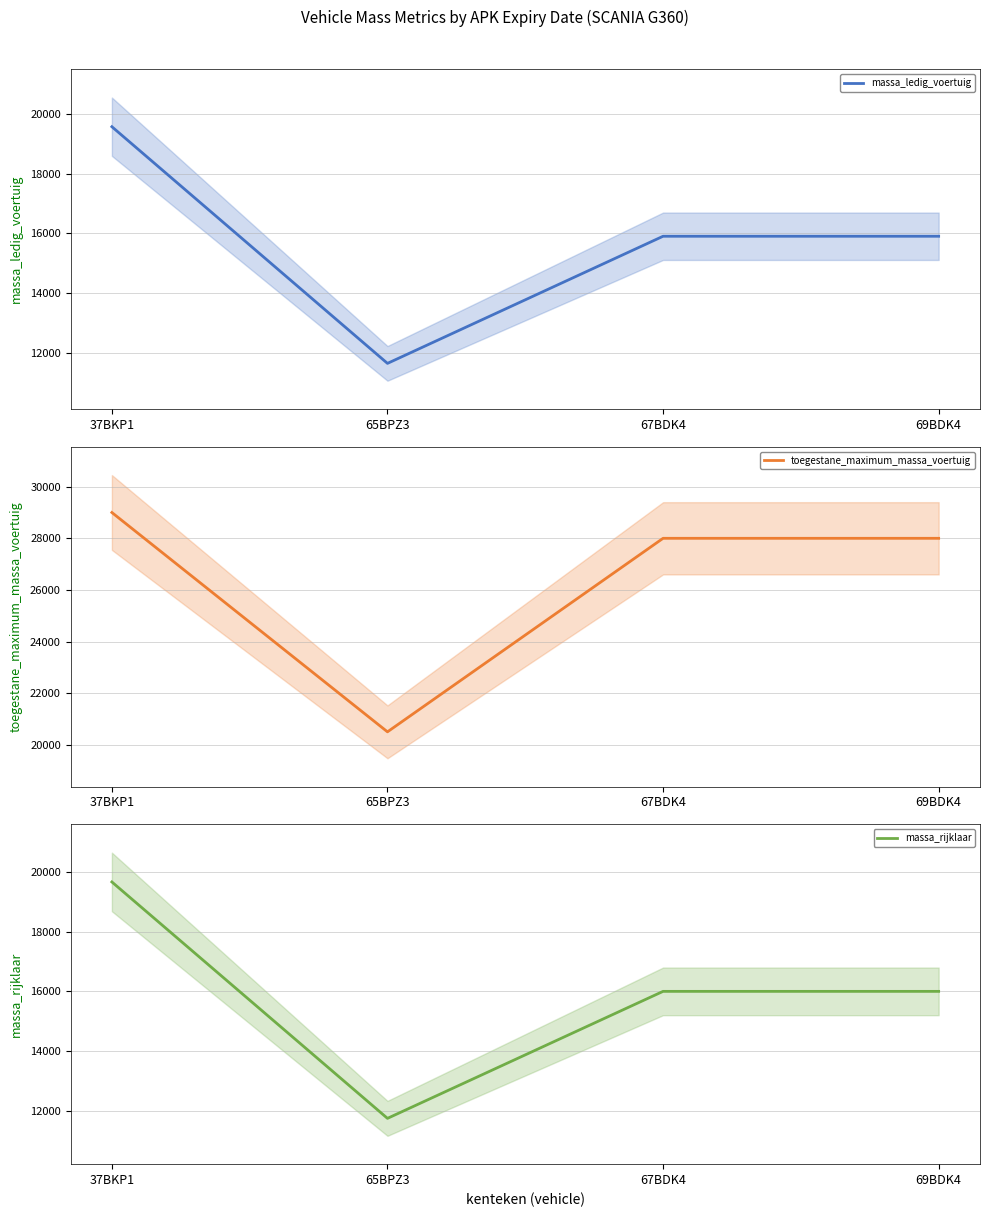

Is it true that massa_rijklaar equals 16000 at 67BDK4?

True